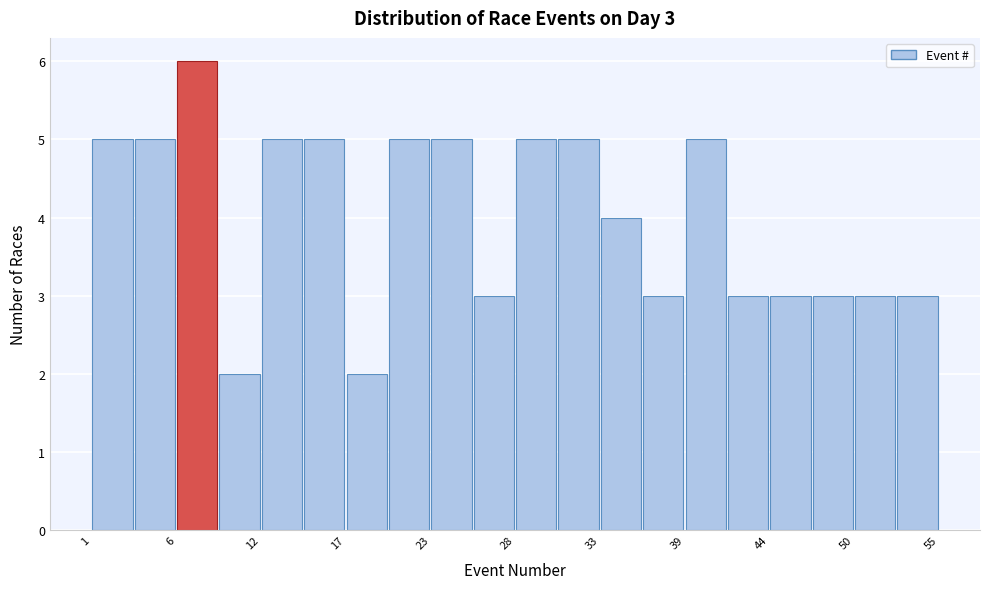

Around what value on the x-axis is the tallest bar? Give the approximate position of its centre, as read against the axis.

8